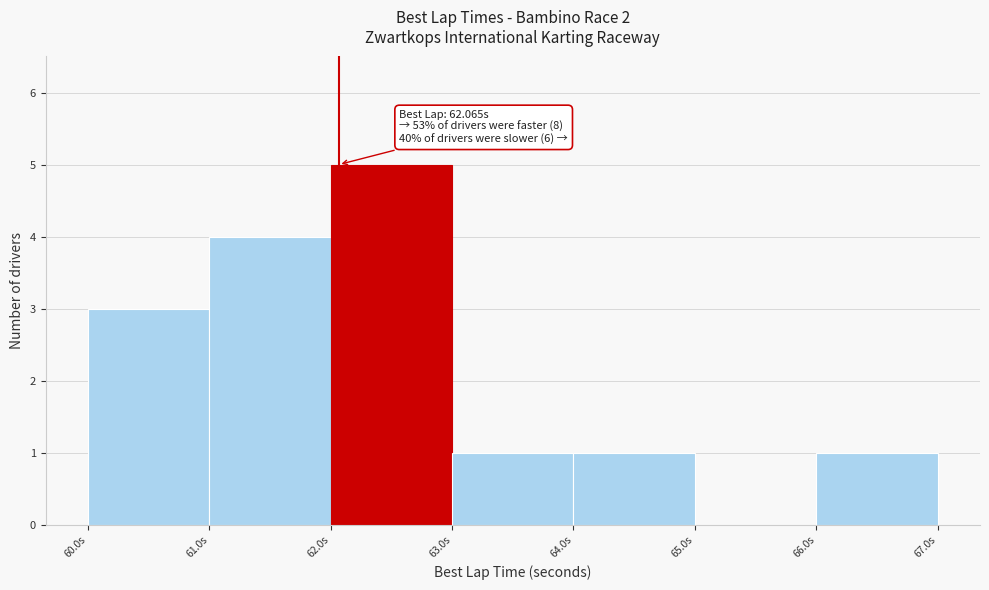

Over which range of the x-axis is the bar tallest?

62 to 63